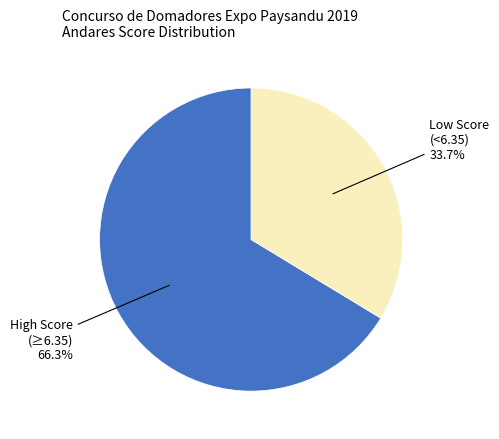

To the nearest percent, what is the average slice percentage?

50%